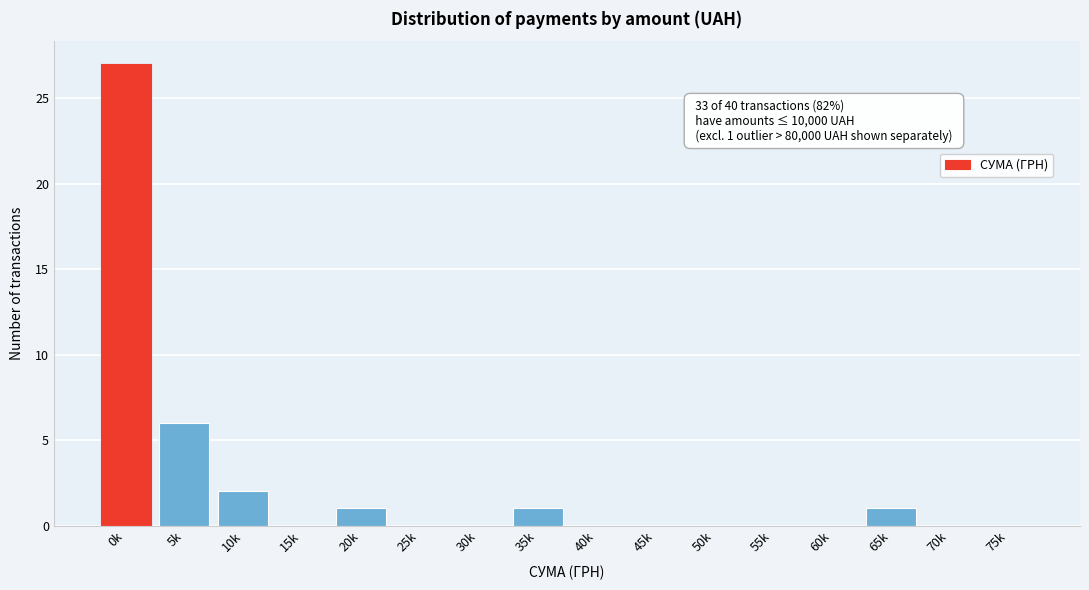

Reading right to left, what are all the values shown in this chart?

75k=0	70k=0	65k=1	60k=0	55k=0	50k=0	45k=0	40k=0	35k=1	30k=0	25k=0	20k=1	15k=0	10k=2	5k=6	0k=27